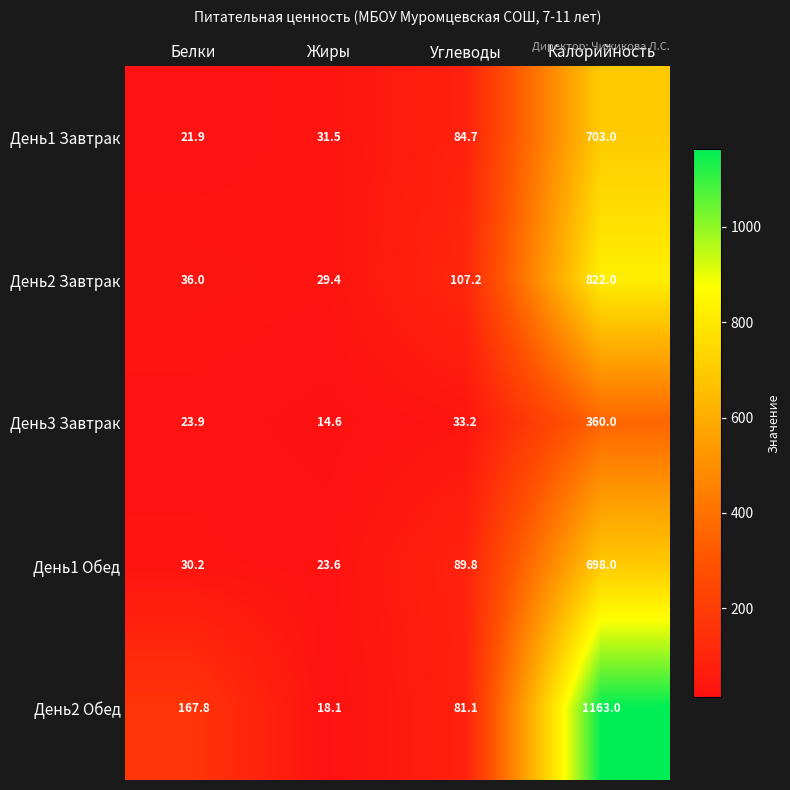

What is the total value across all series at Калорийность?

3746.0